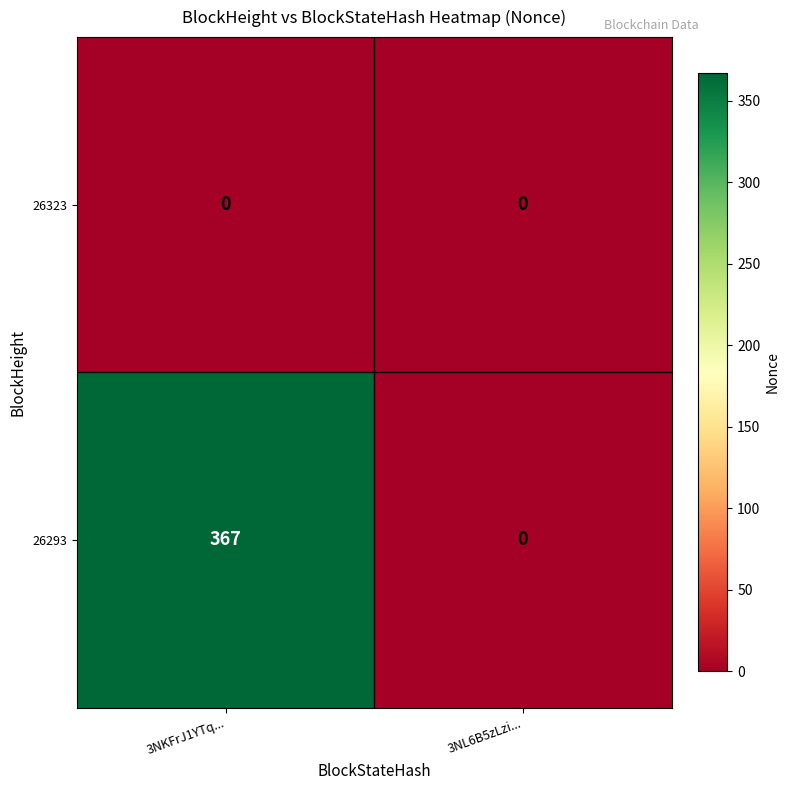

What is the sum of all 26293 values?

367